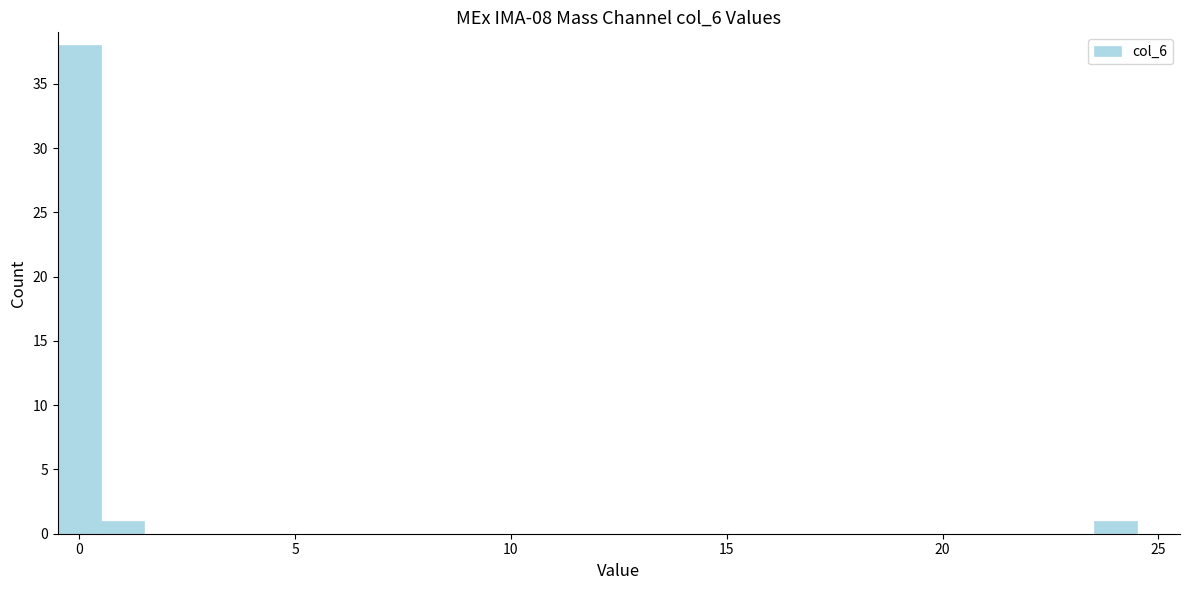

Around what value on the x-axis is the tallest bar? Give the approximate position of its centre, as read against the axis.

0.0